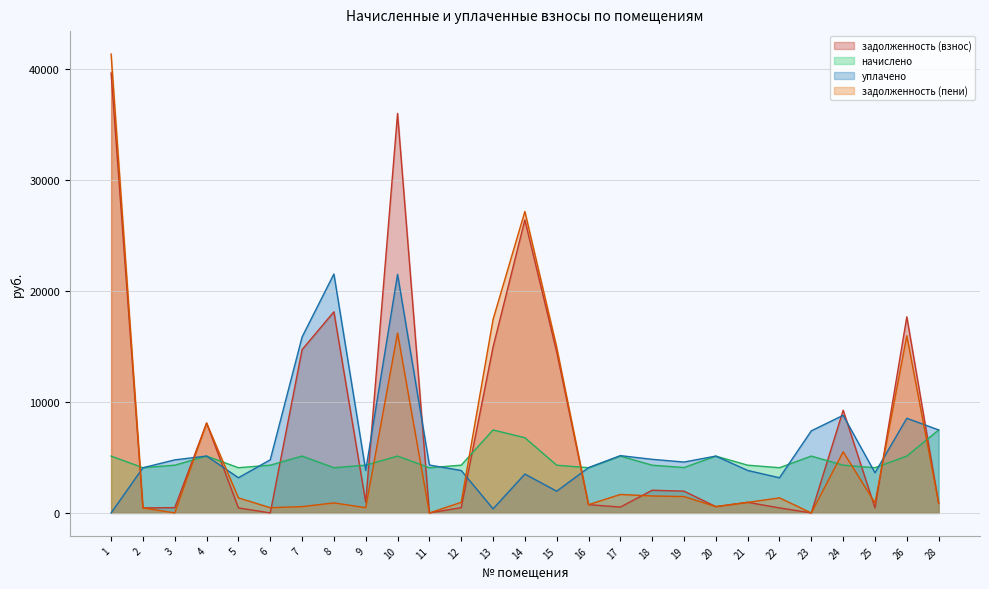

Which series has the largest range (max minus min)?

задолженность (пени)